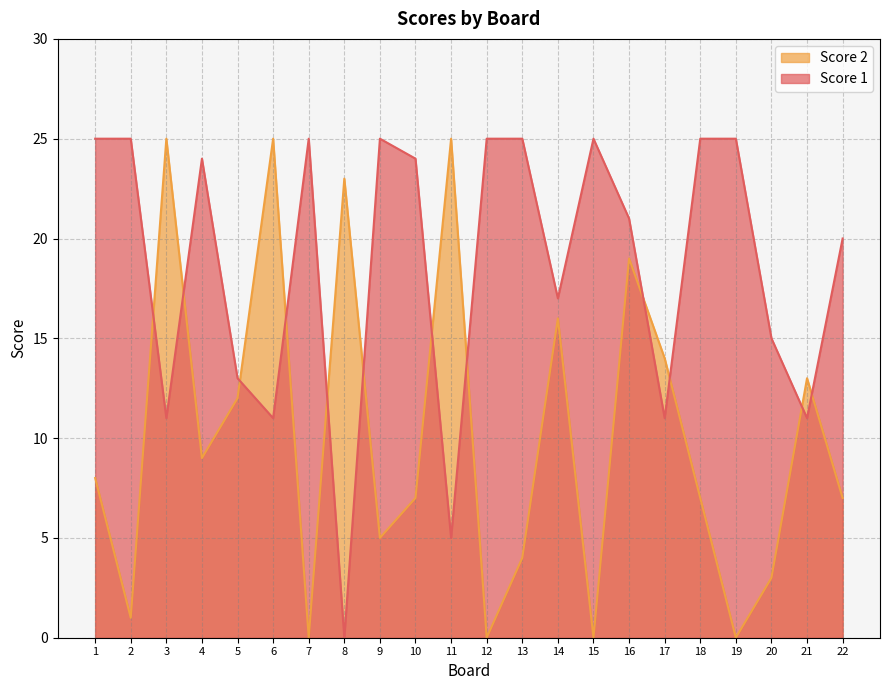

Which series has the largest total across all categories?

Score 1